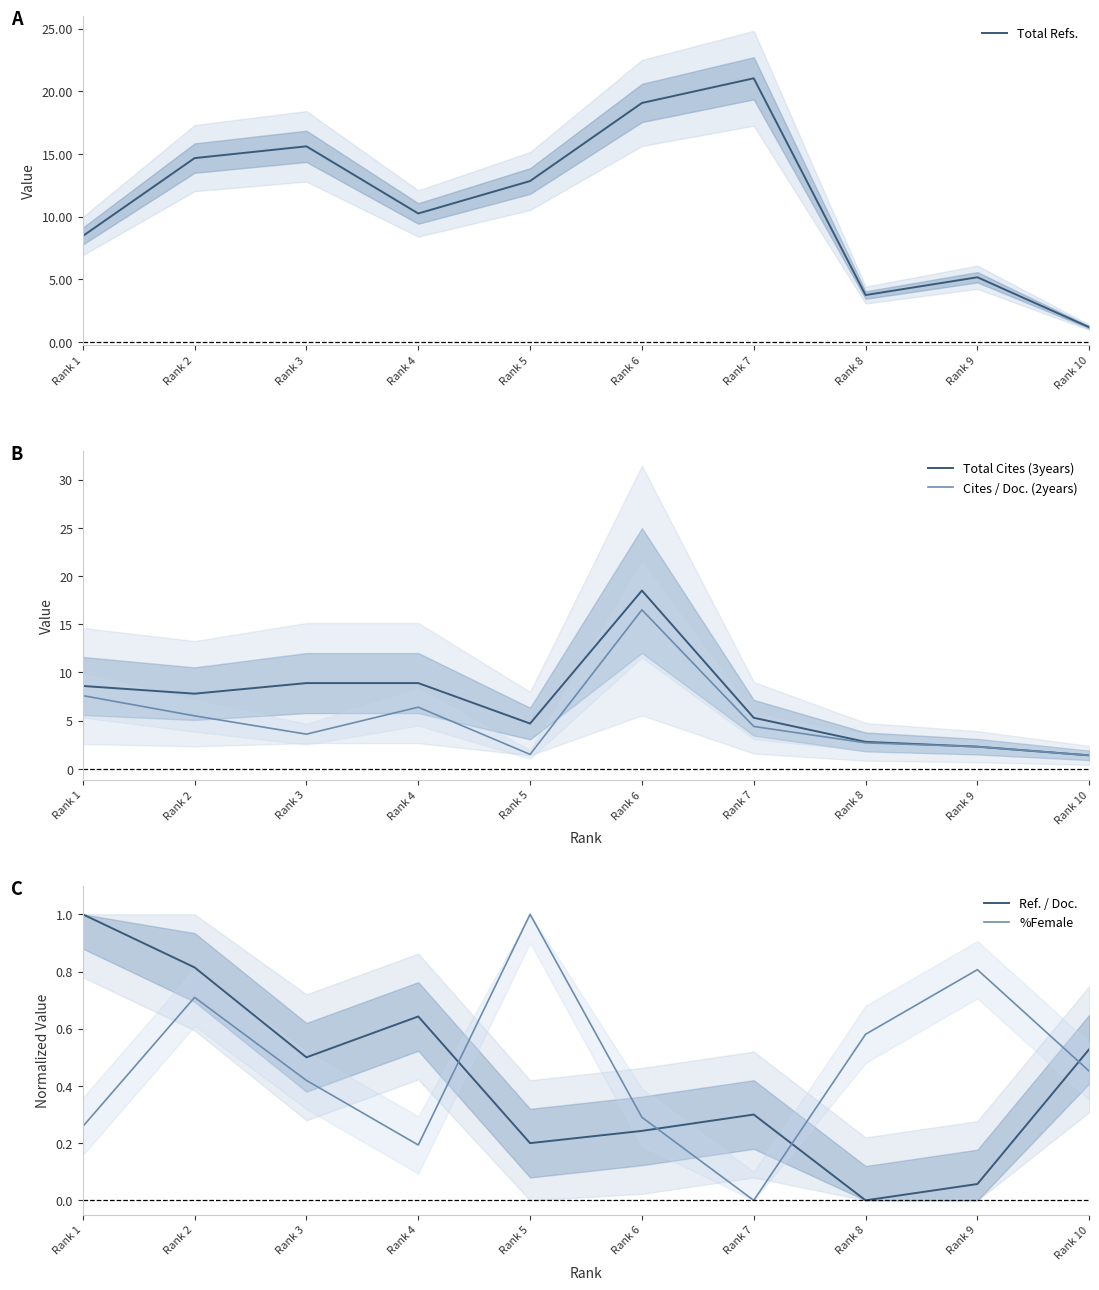

True or false: Total Cites (3years) and %Female cross at least once.

False